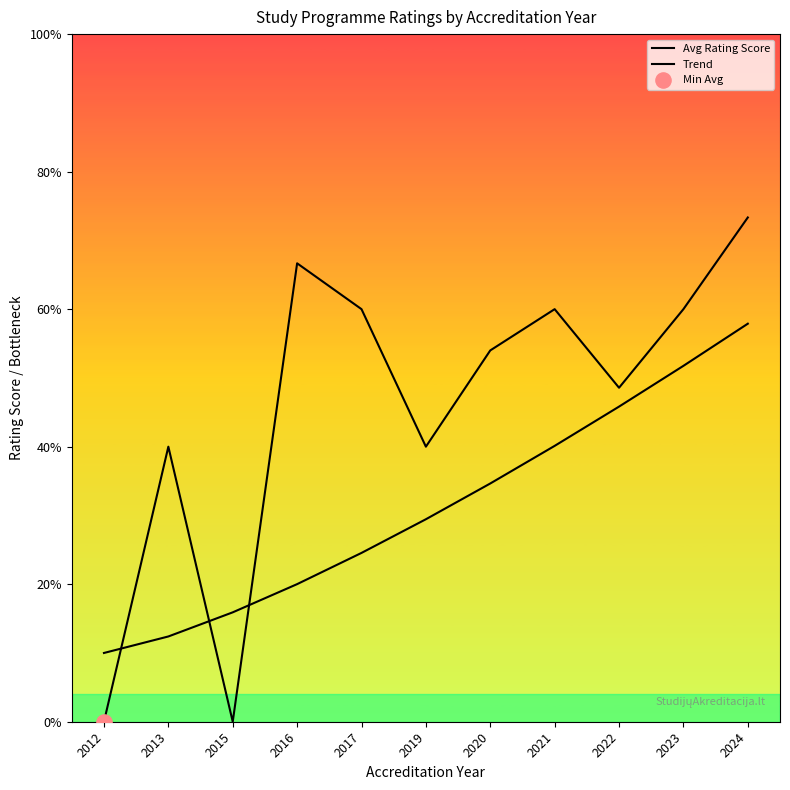

Which series has the largest total across all categories?

Avg Rating Score